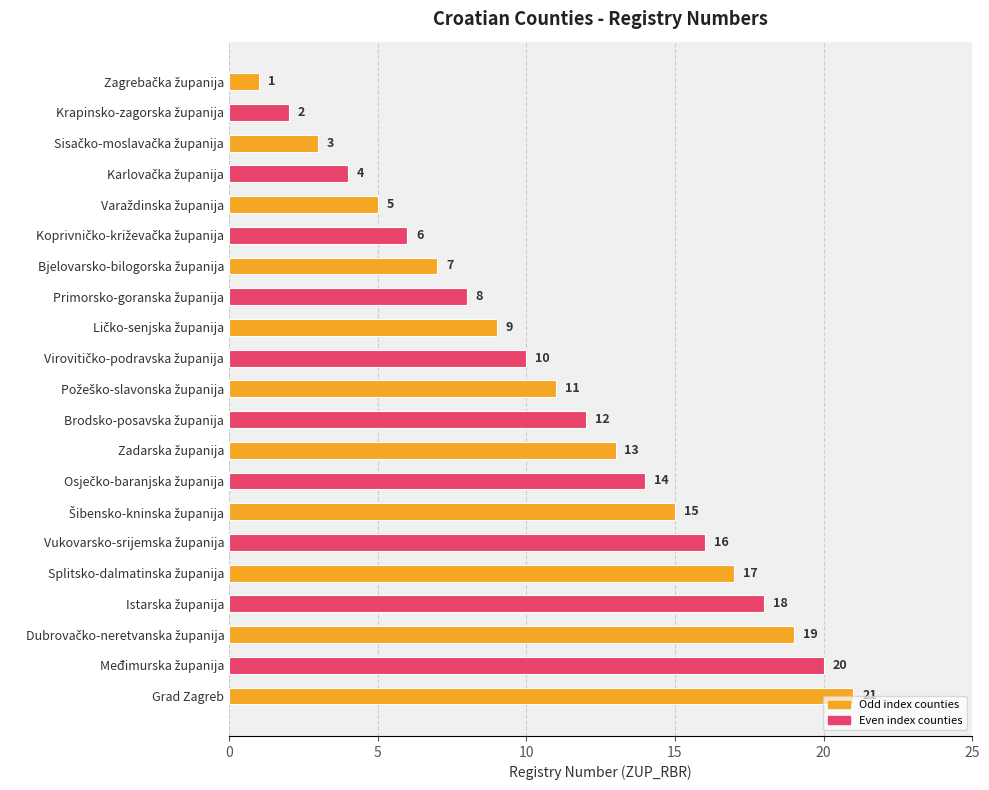

Does the chart contain stacked bars?

No